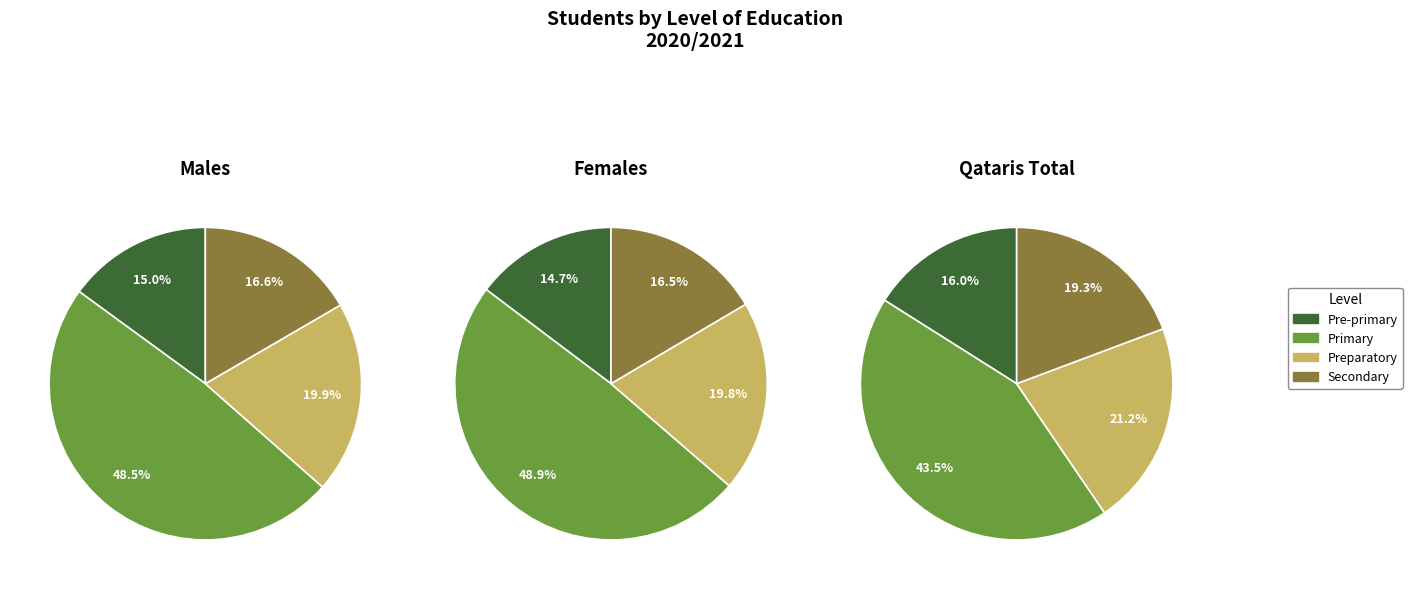

Is Primary (Qataris Males) the majority of the pie?

No